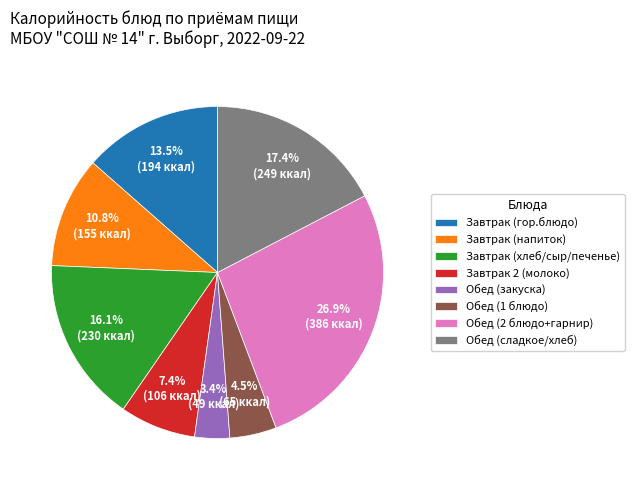

Is there any slice that represents more than half of the pie?

No